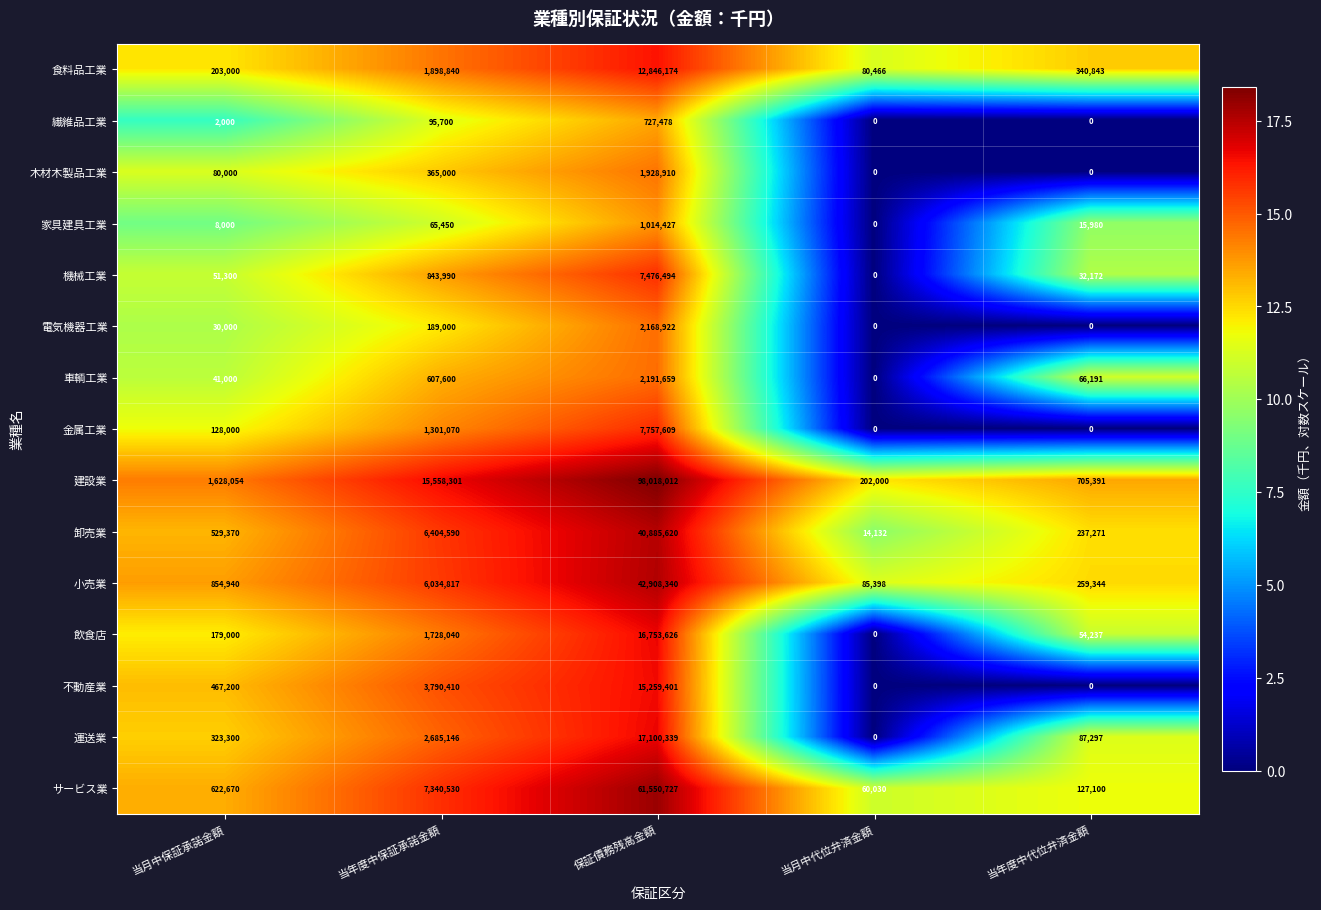

What is the difference between the maximum and minimum values in the 電気機器工業 series?

2168922